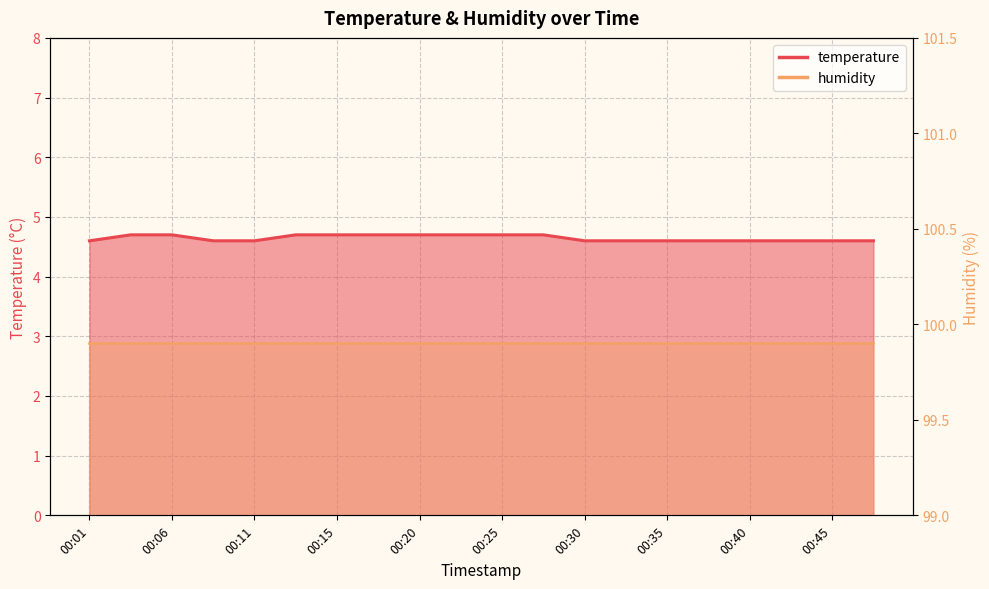

The value at 00:28 is 4.7. True or false?

True